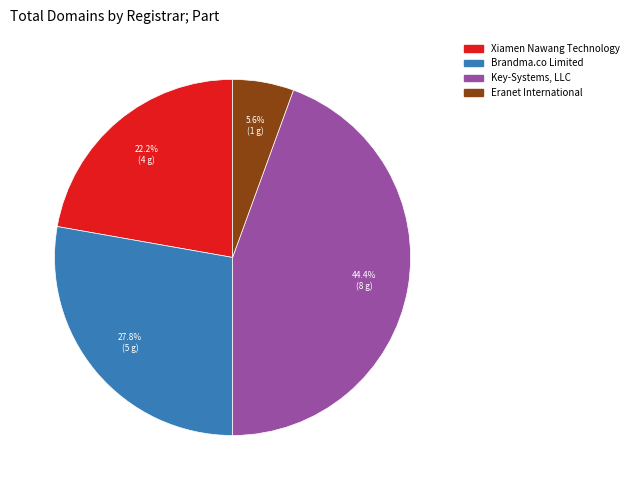

Is there any slice that represents more than half of the pie?

No